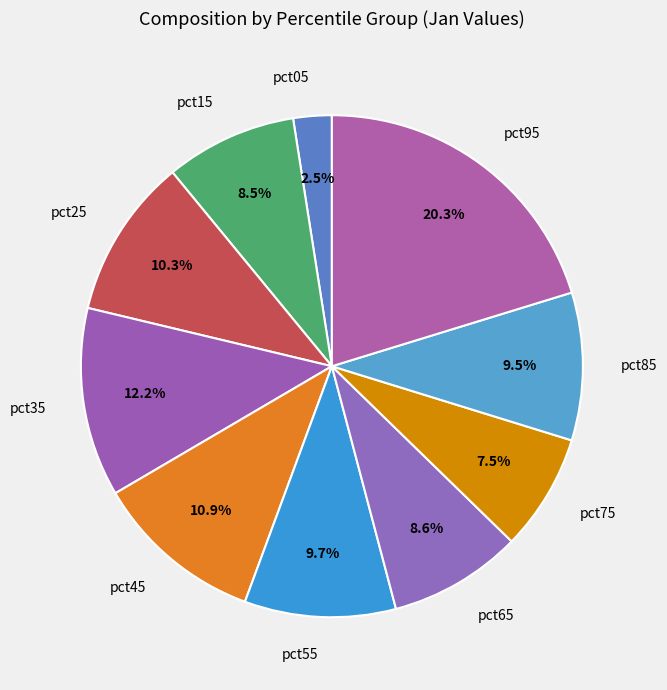

Is pct95 the majority of the pie?

No